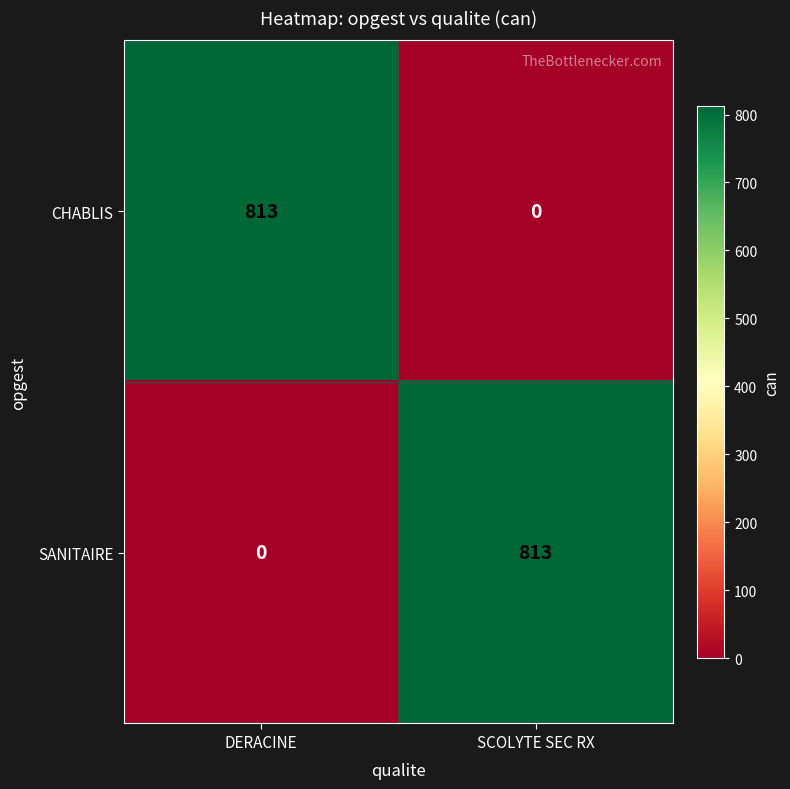

What is the sum of all CHABLIS values?

813